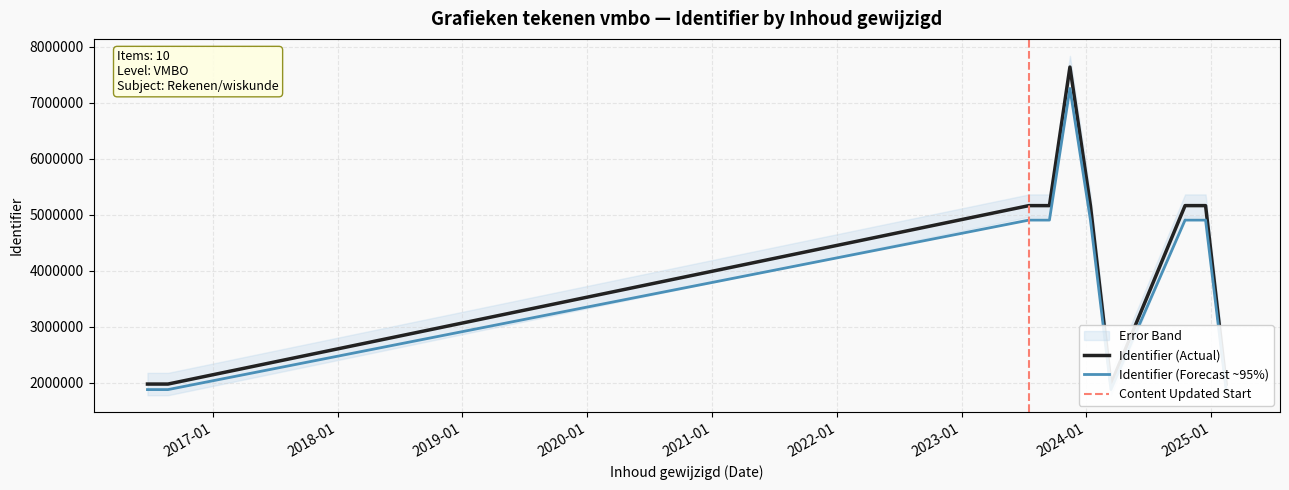

What is the change in value from 2023-07-17 to 2024-10-16?

+6